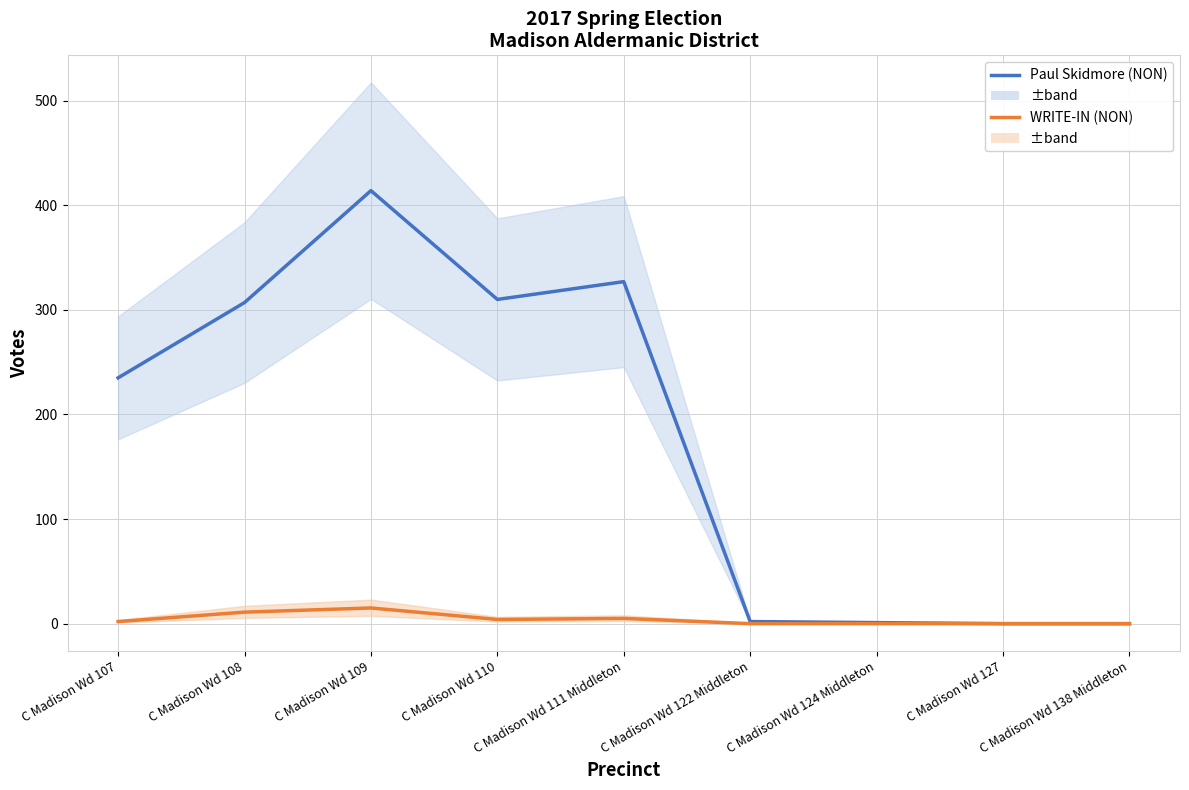

Where is the first local maximum for WRITE-IN (NON)?

C Madison Wd 109